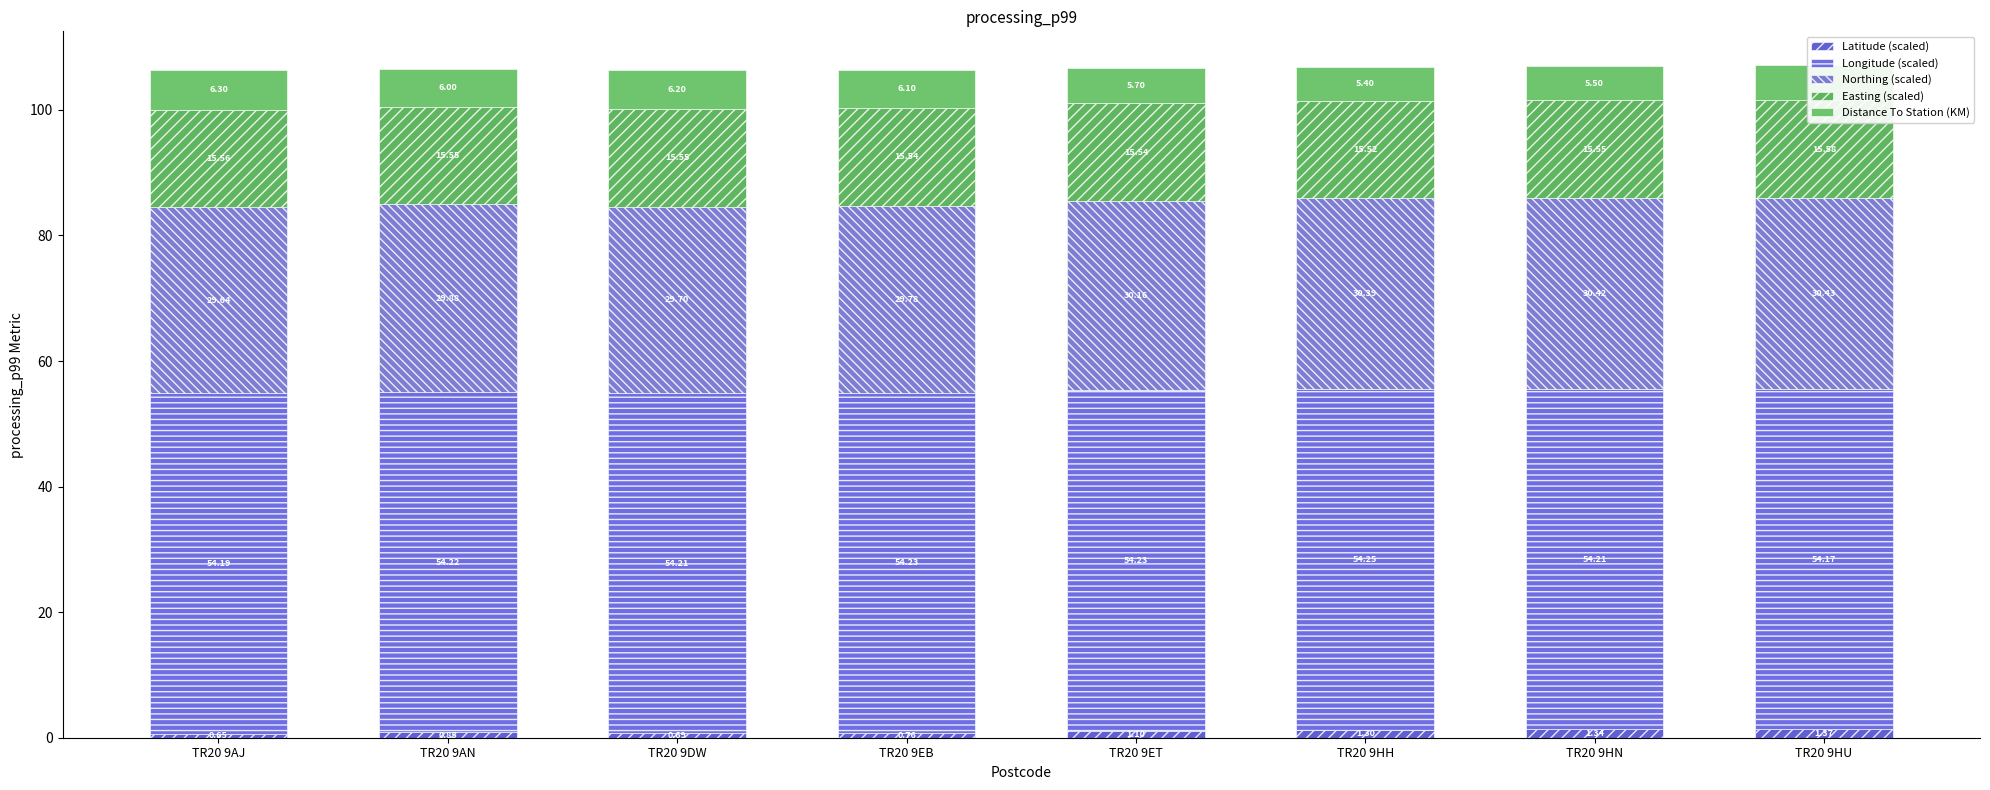

Rank the series by their maximum value, from highest to lowest.

Longitude (scaled), Northing (scaled), Easting (scaled), Distance To Station (KM), Latitude (scaled)